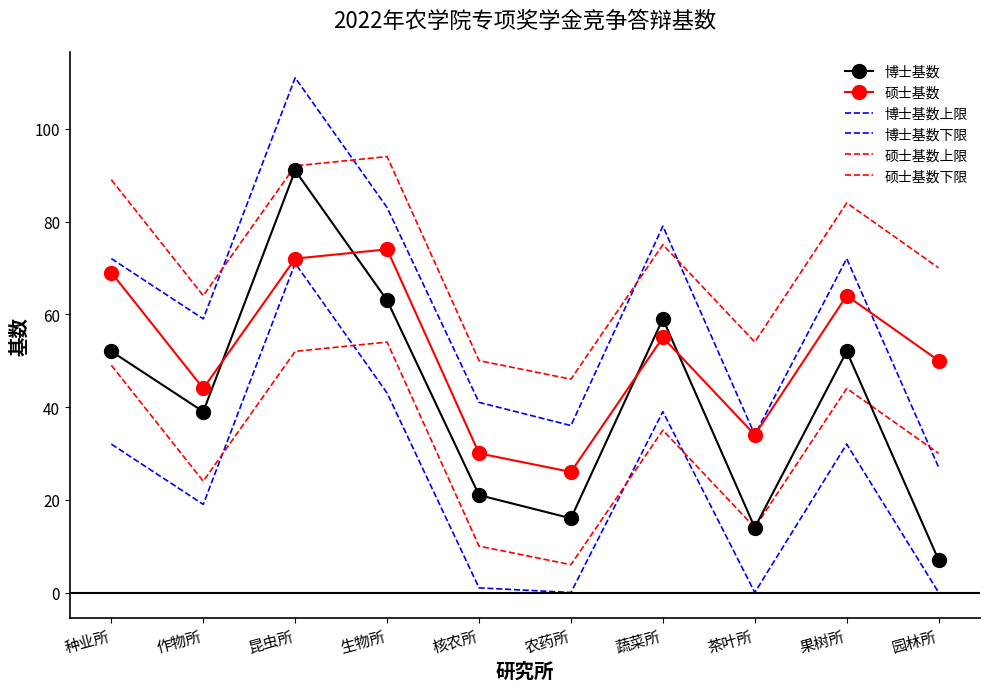

Between 农药所 and 核农所, which is larger?

核农所